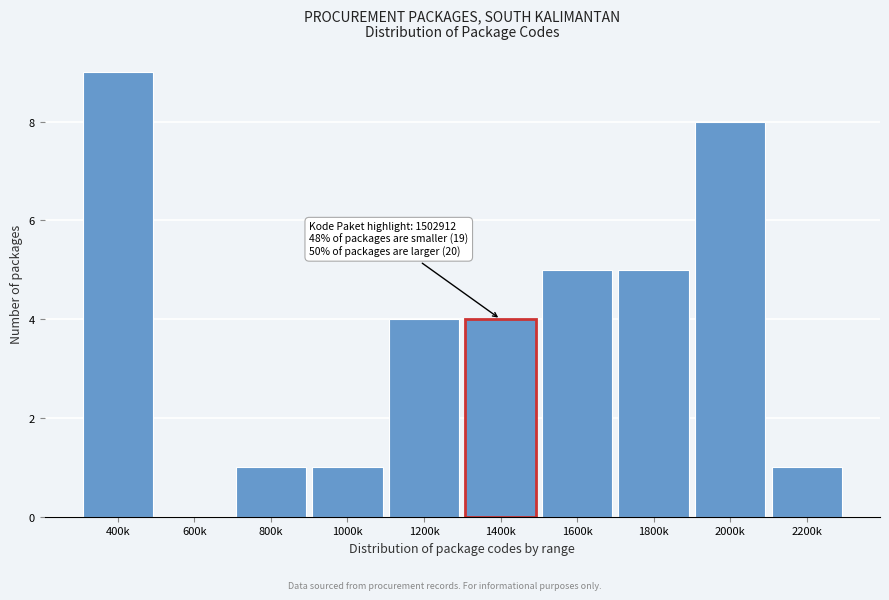

Reading right to left, what are all the values shown in this chart?

2200k=1	2000k=8	1800k=5	1600k=5	1400k=4	1200k=4	1000k=1	800k=1	600k=0	400k=9